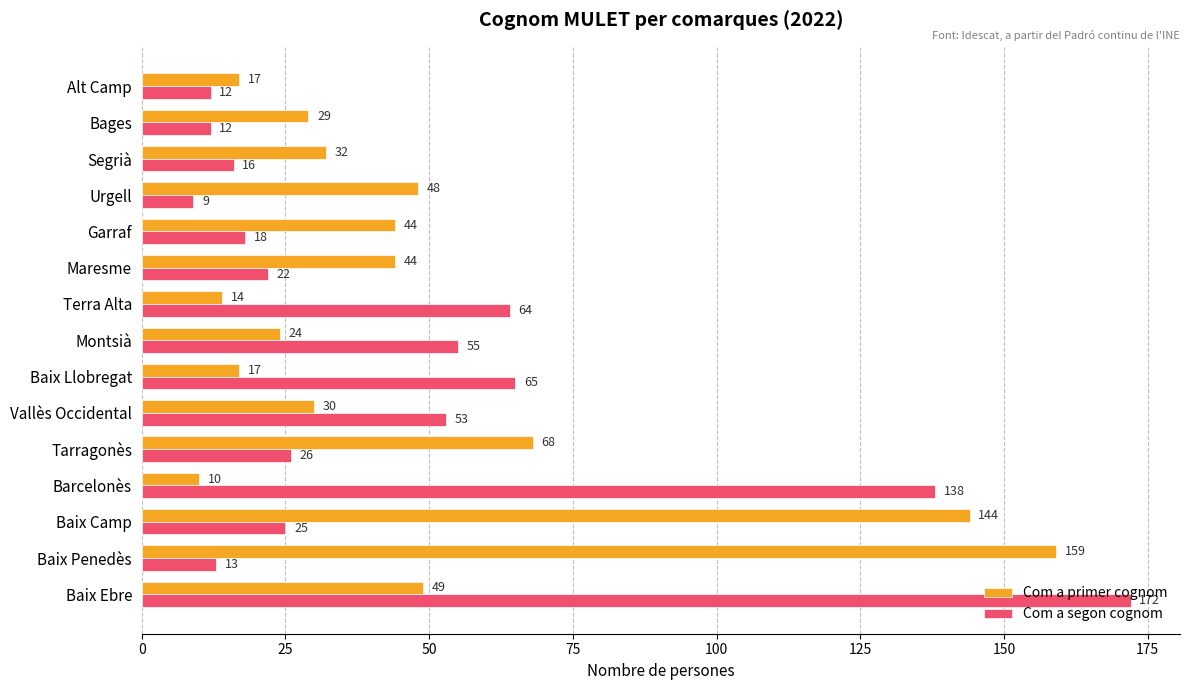

Rank the series by their average value, from lowest to highest.

Com a segon cognom, Com a primer cognom